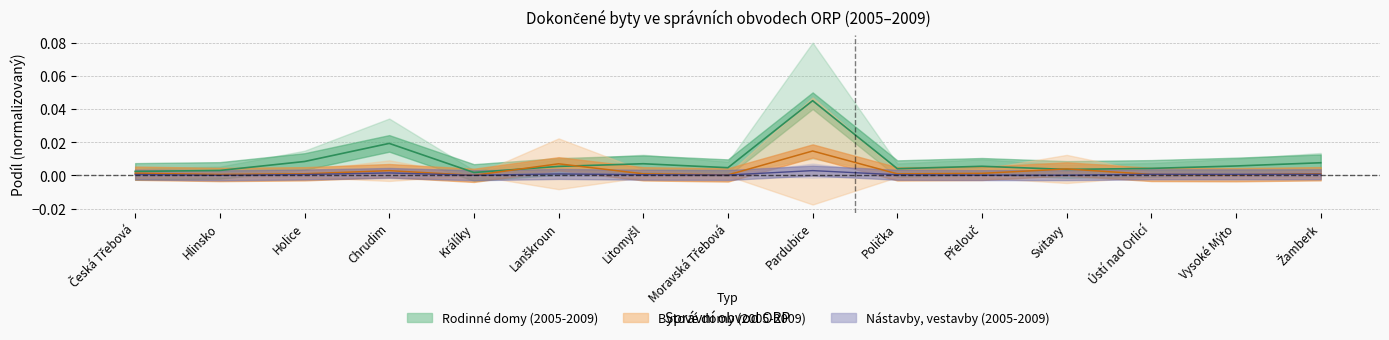

After their last crossing, which series has the higher values: Nástavby, vestavby (2005-2009) or Bytové domy (2005-2009)?

Bytové domy (2005-2009)